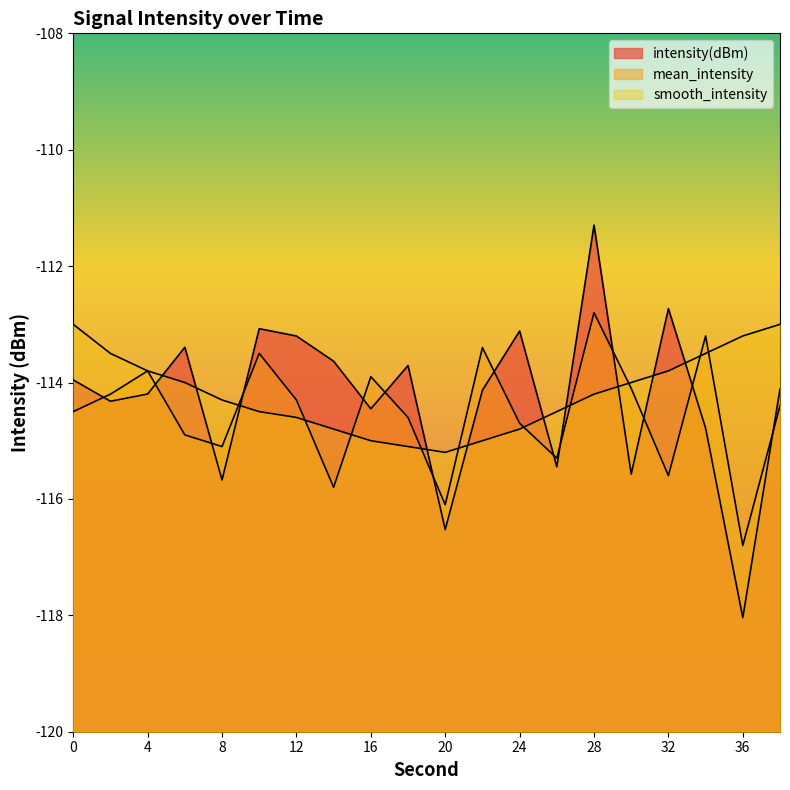

What value does the intensity(dBm) series have at 12?

-113.2